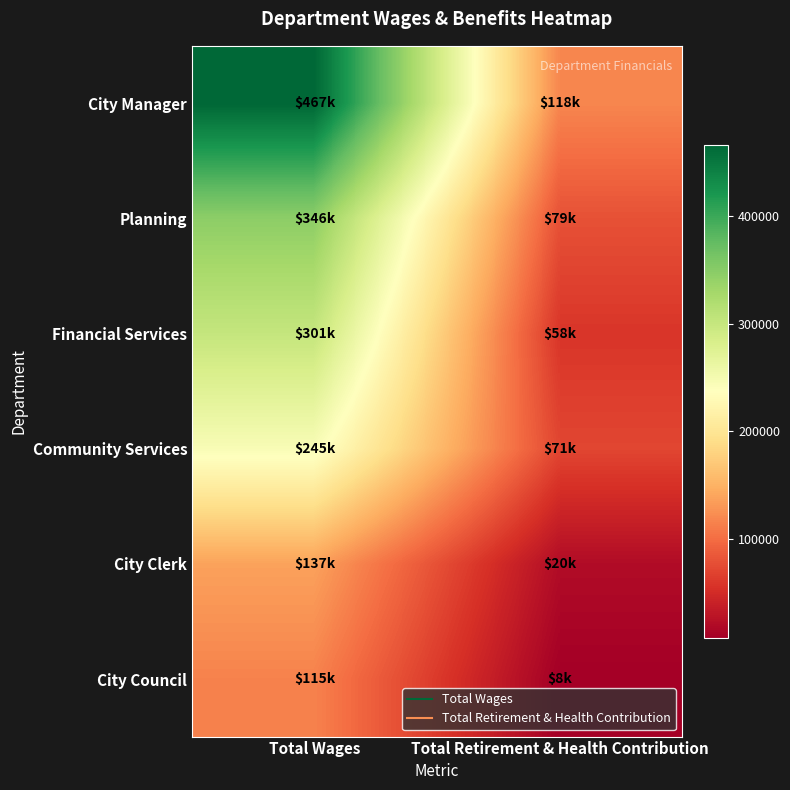

Reading left to right, what are all the values shown in this chart?

City Manager: Total Wages=466930	Total Retirement & Health Contribution=117868
Planning: Total Wages=346400	Total Retirement & Health Contribution=79053
Financial Services: Total Wages=301490	Total Retirement & Health Contribution=57786
Community Services: Total Wages=245080	Total Retirement & Health Contribution=70903
City Clerk: Total Wages=137457	Total Retirement & Health Contribution=19866
City Council: Total Wages=115076	Total Retirement & Health Contribution=7518